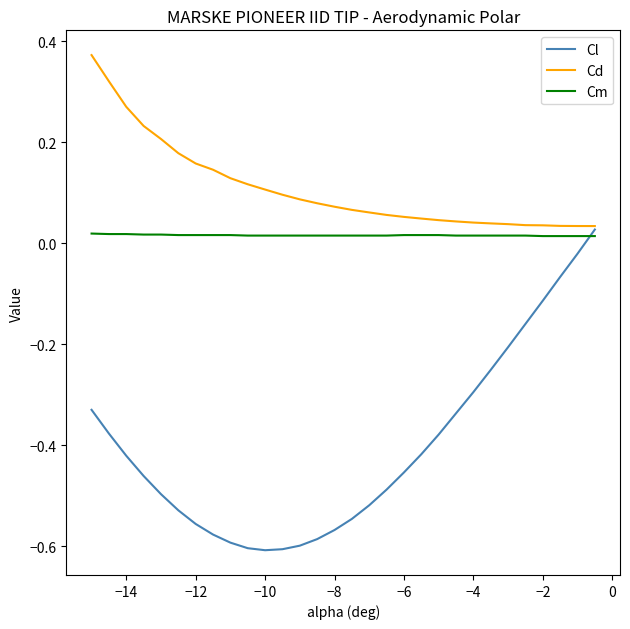

Which series has the largest range (max minus min)?

Cl